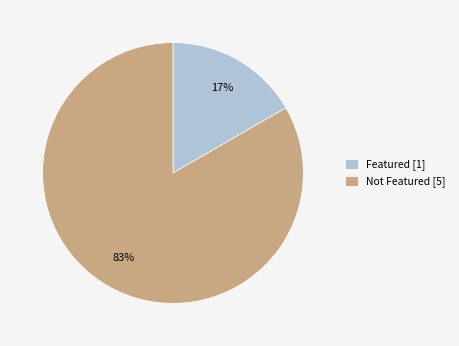

What is the smallest slice in the pie chart?

Featured [1]